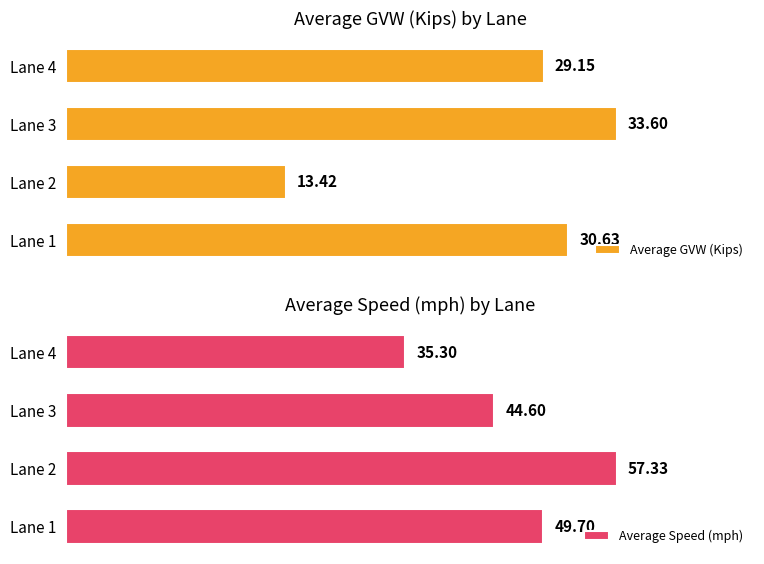

Rank the categories by Average GVW (Kips) value from highest to lowest.

Lane 3, Lane 1, Lane 4, Lane 2